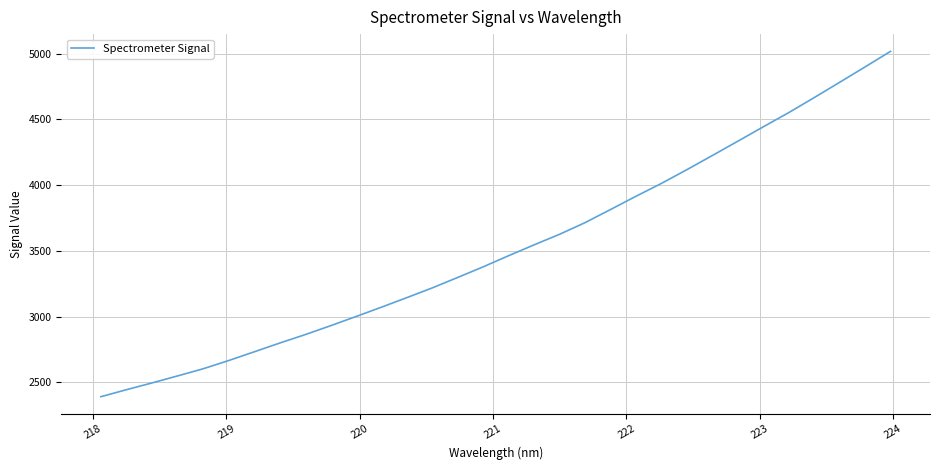

What is the maximum value shown in the chart?

5018.2